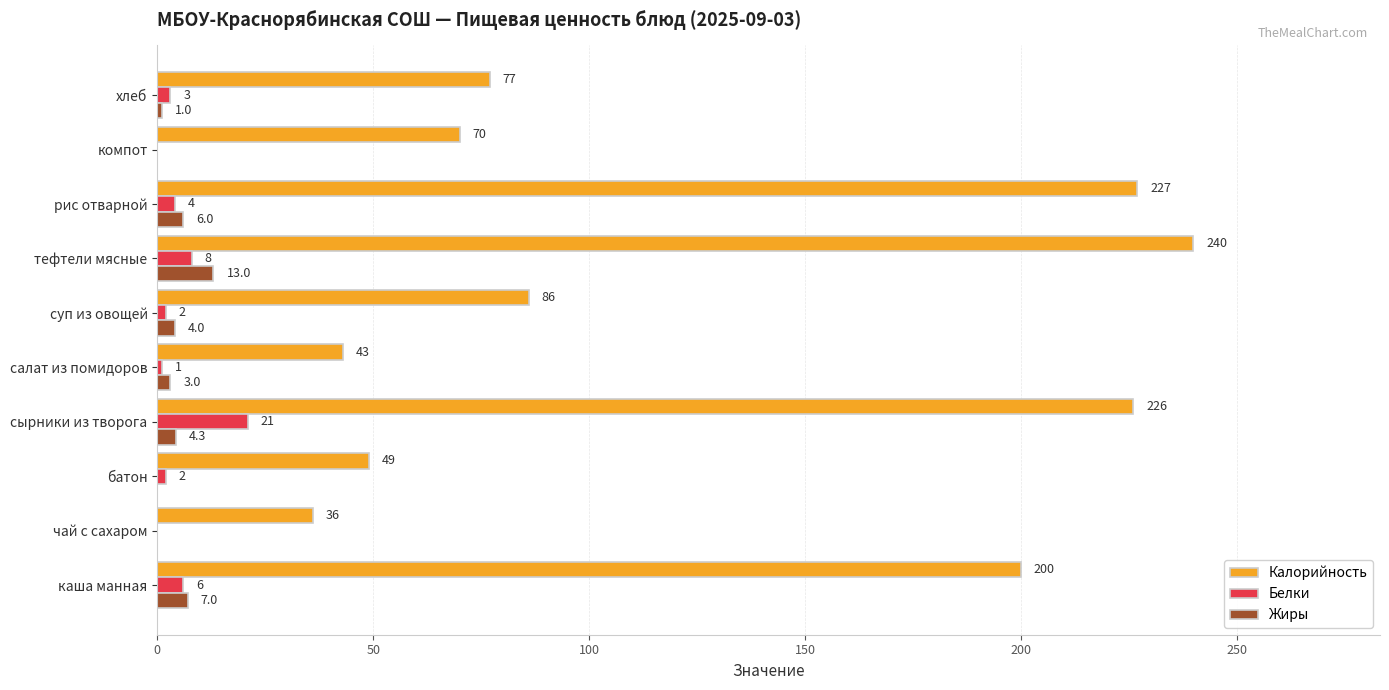

Between каша манная and тефтели мясные, which series saw the biggest shift?

Калорийность